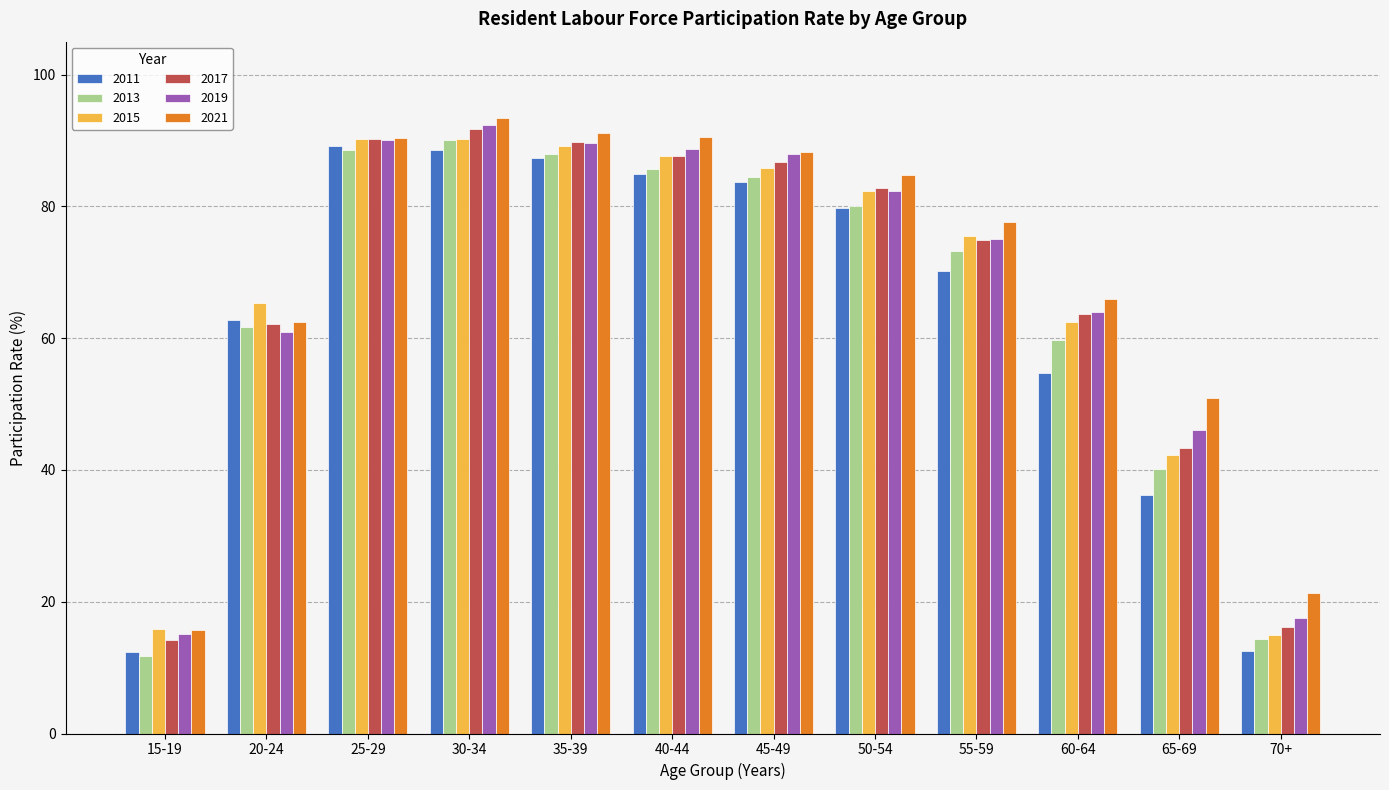

What is the highest value of the 2017 series?

91.8